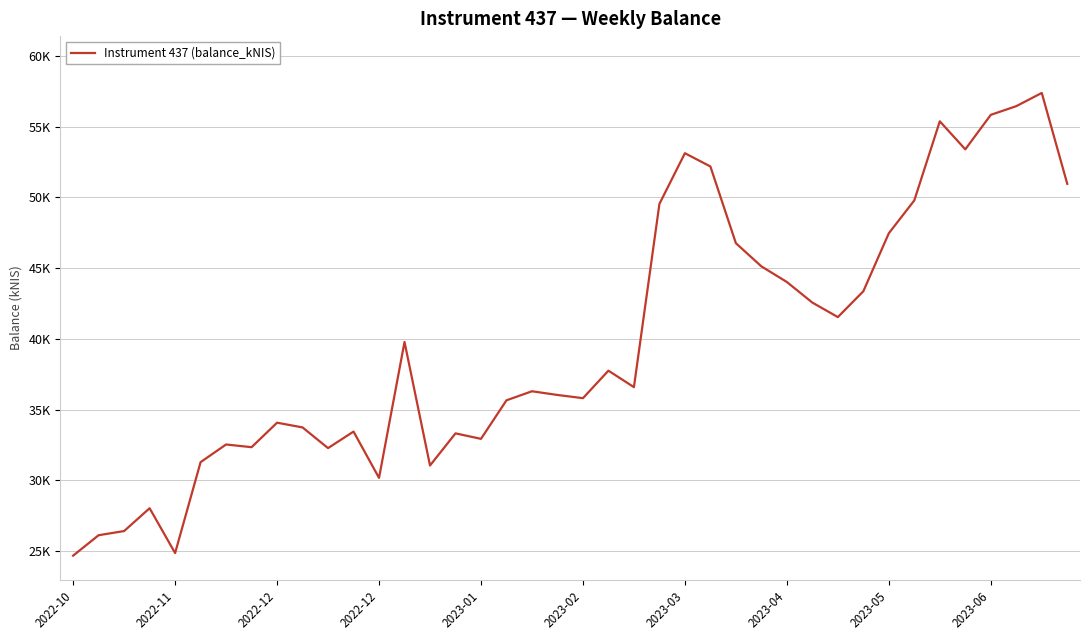

Does the chart have visible grid lines?

Yes